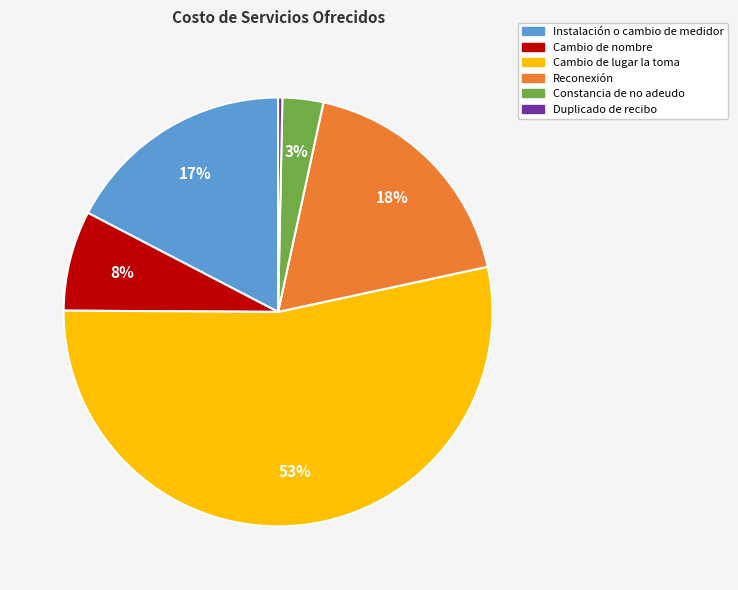

Between Reconexión and Cambio de nombre, which is larger?

Reconexión